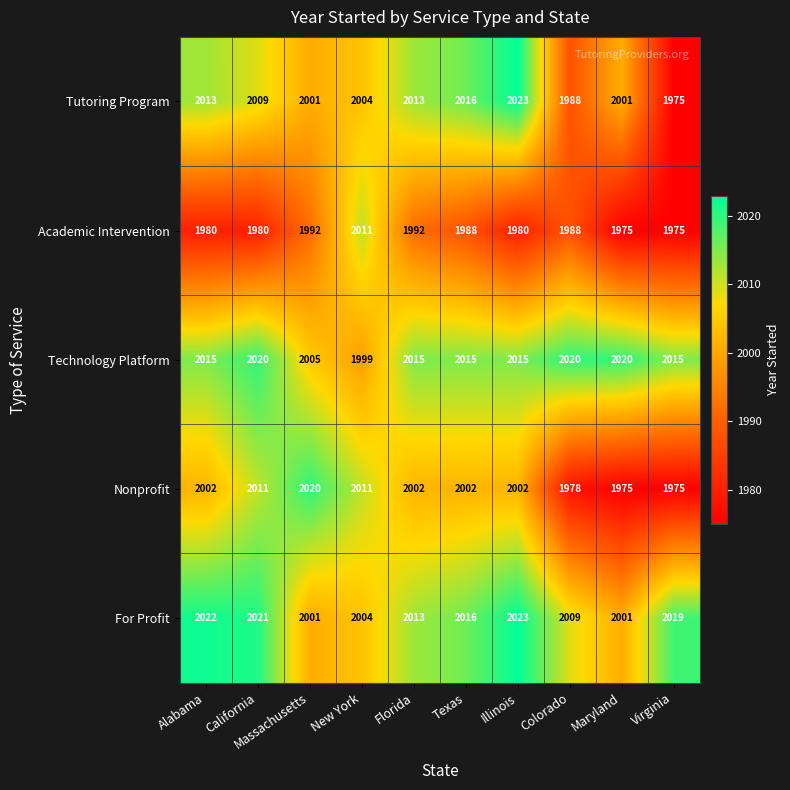

Where is For Profit nearest to the value 2012?

Florida